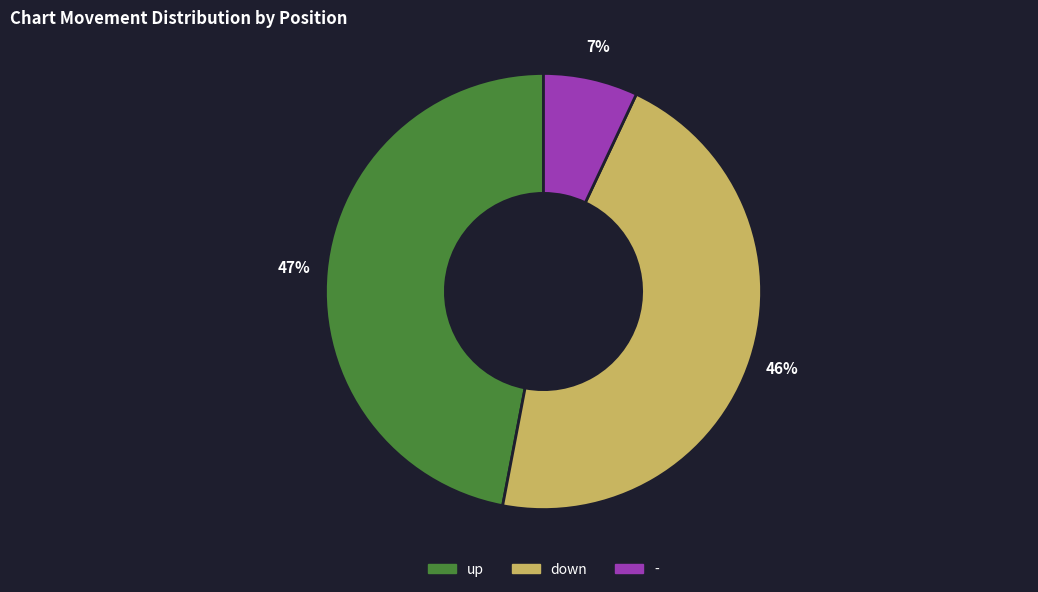

To the nearest percent, what percentage of the pie is down?

46%